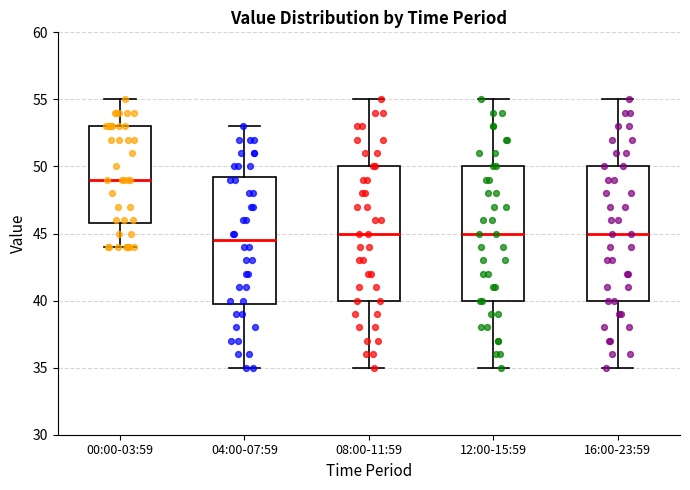

Reading left to right, read every box against the y-axis: the position of its median line, the range the box covers, and the ends of its whiskers. The values are not printed on the chart, so give them approximately, as read against the axis.

00:00-03:59: median 49.0, box 46.0 to 53.0, whiskers 44.0 to 55.0
04:00-07:59: median 44.5, box 40.0 to 49.5, whiskers 35.0 to 53.0
08:00-11:59: median 45.0, box 40.0 to 50.0, whiskers 35.0 to 55.0
12:00-15:59: median 45.0, box 40.0 to 50.0, whiskers 35.0 to 55.0
16:00-23:59: median 45.0, box 40.0 to 50.0, whiskers 35.0 to 55.0